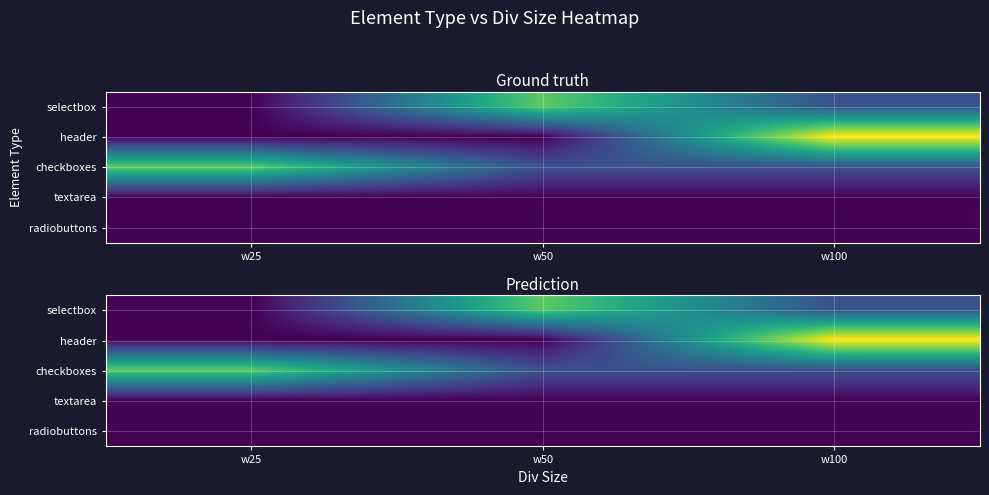

At how many categories does at least one series exceed 0?

3